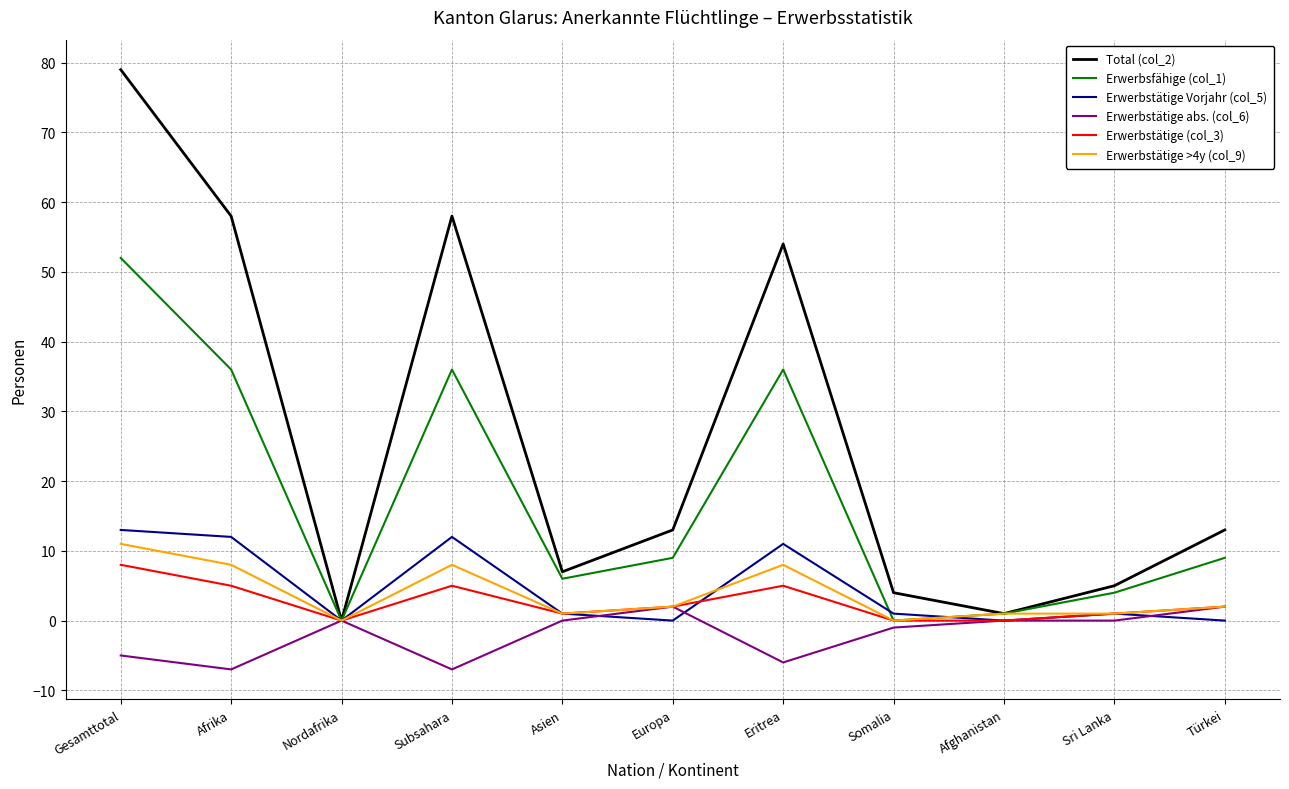

True or false: Erwerbstätige (col_3) and Erwerbstätige Vorjahr (col_5) cross at least once.

True